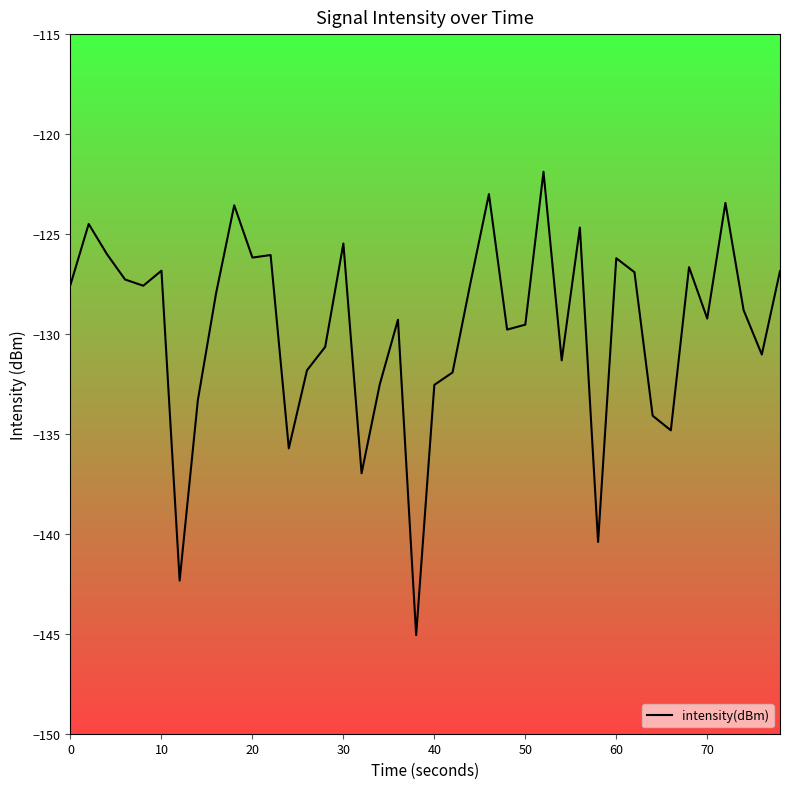

What is the smallest value displayed?

-145.1